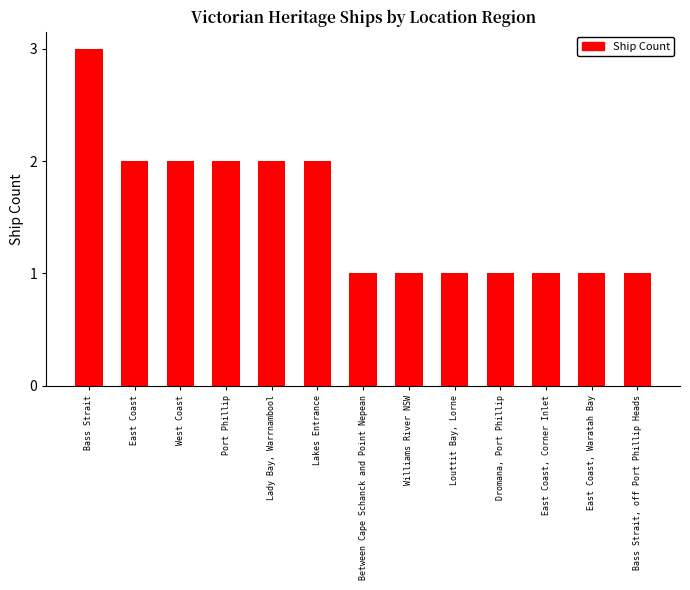

What is the greatest value displayed?

3